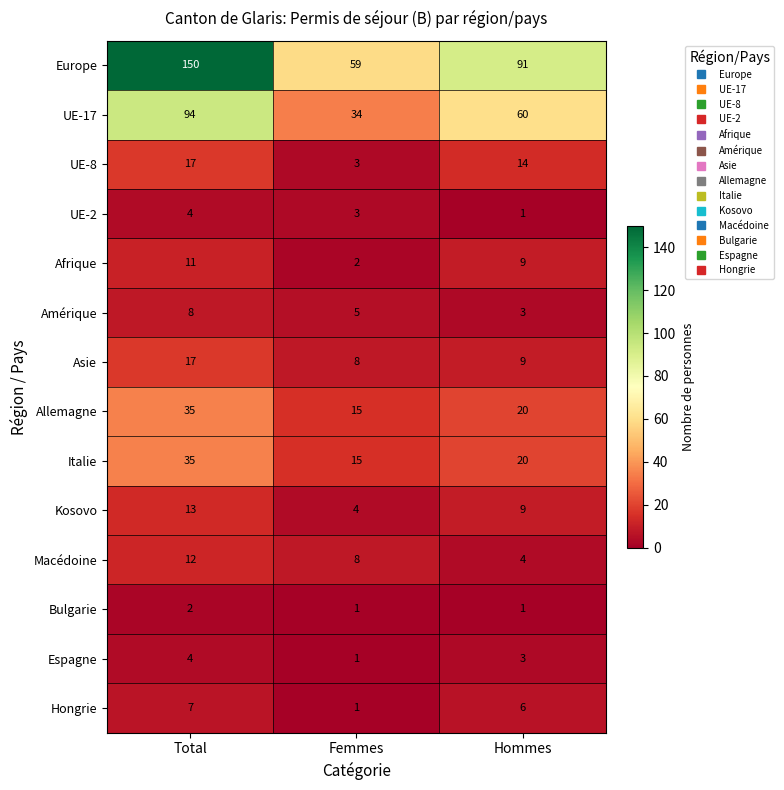

What is the difference between the highest and lowest values at Hommes?

90